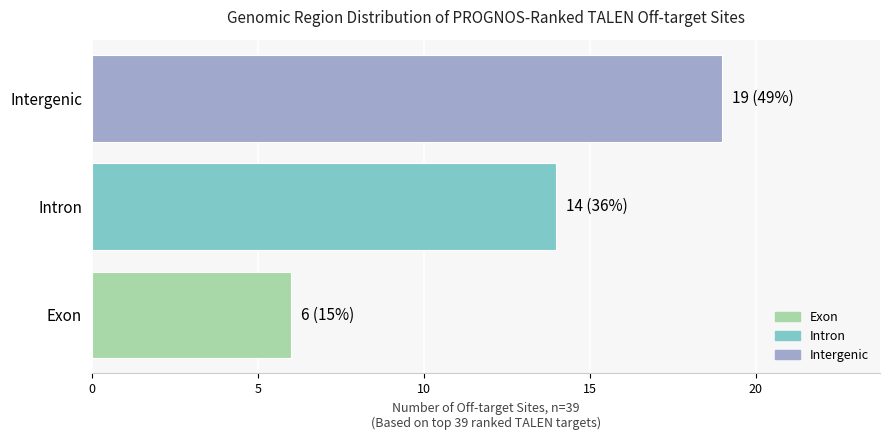

Reading bottom to top, what are all the values shown in this chart?

6	14	19